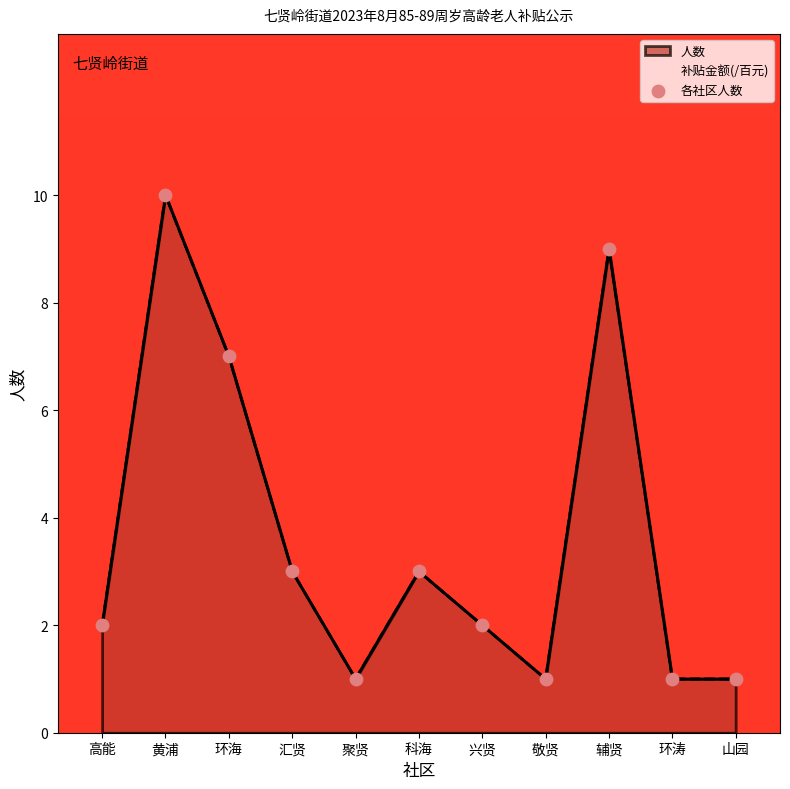

Between 辅贤 and 敬贤, which is larger?

辅贤